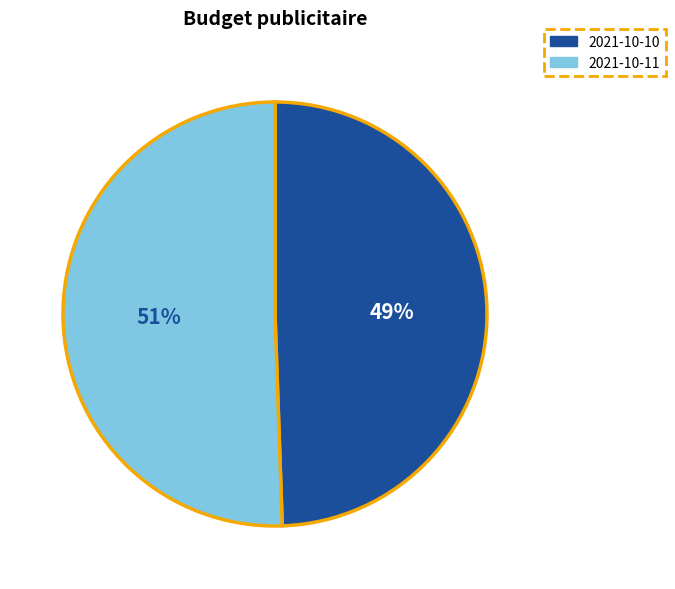

What is the ratio of the value at 2021-10-10 to the value at 2021-10-11?

1.0